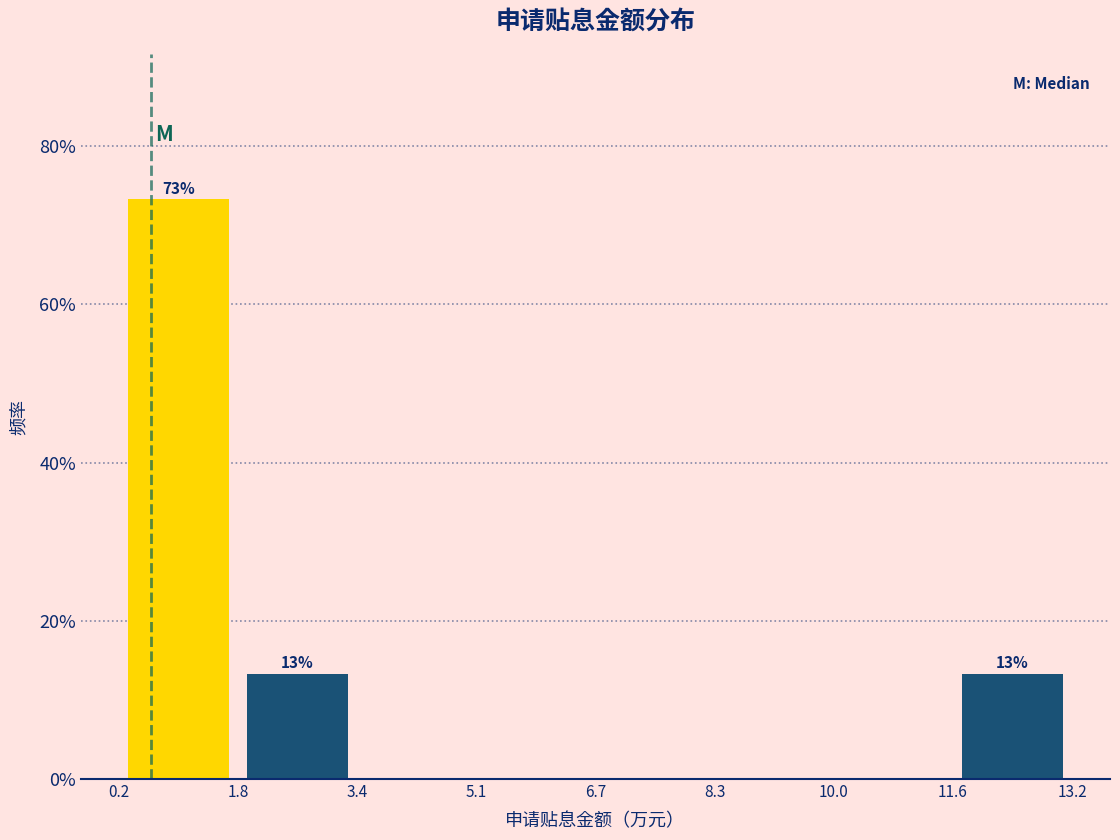

Which range on the x-axis has the tallest bar?

0.2 to 1.8